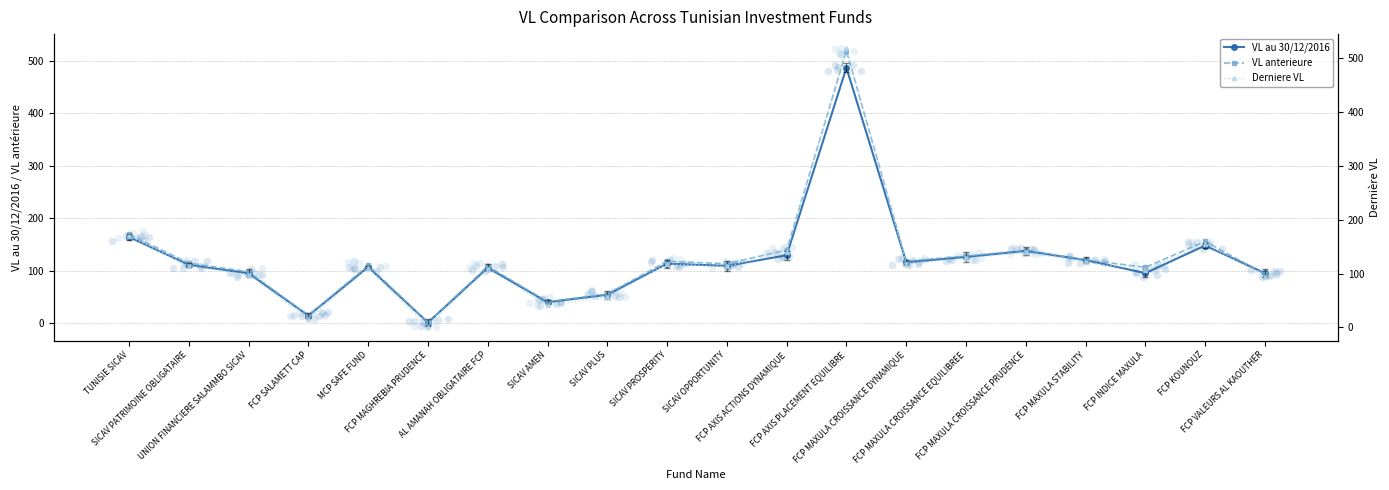

At how many categories does at least one series exceed 405?

1